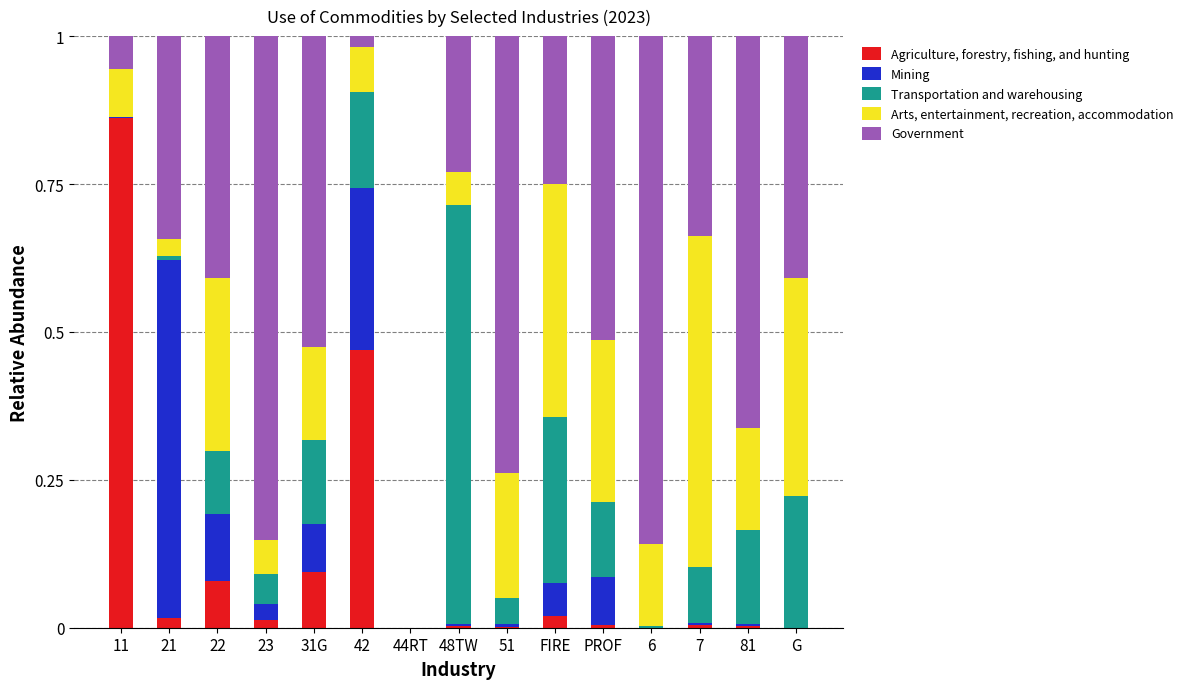

What is the sum of all Agriculture, forestry, fishing, and hunting values?

1.6